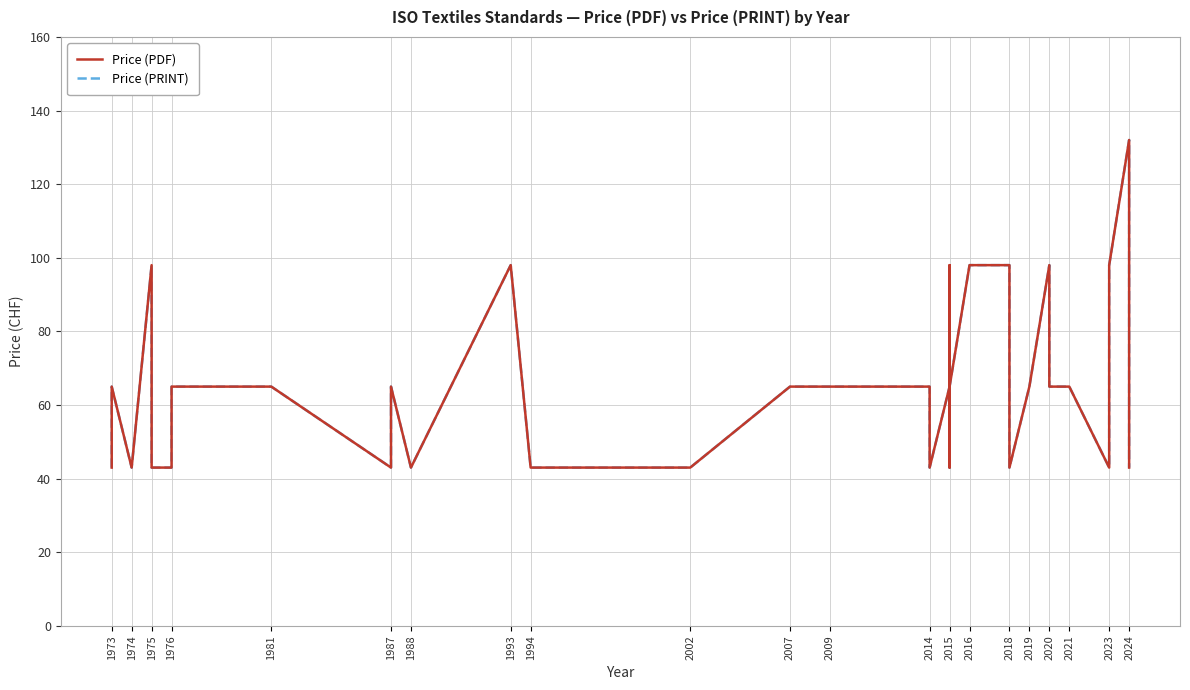

How many interior local valleys does the Price (PRINT) series have?

7